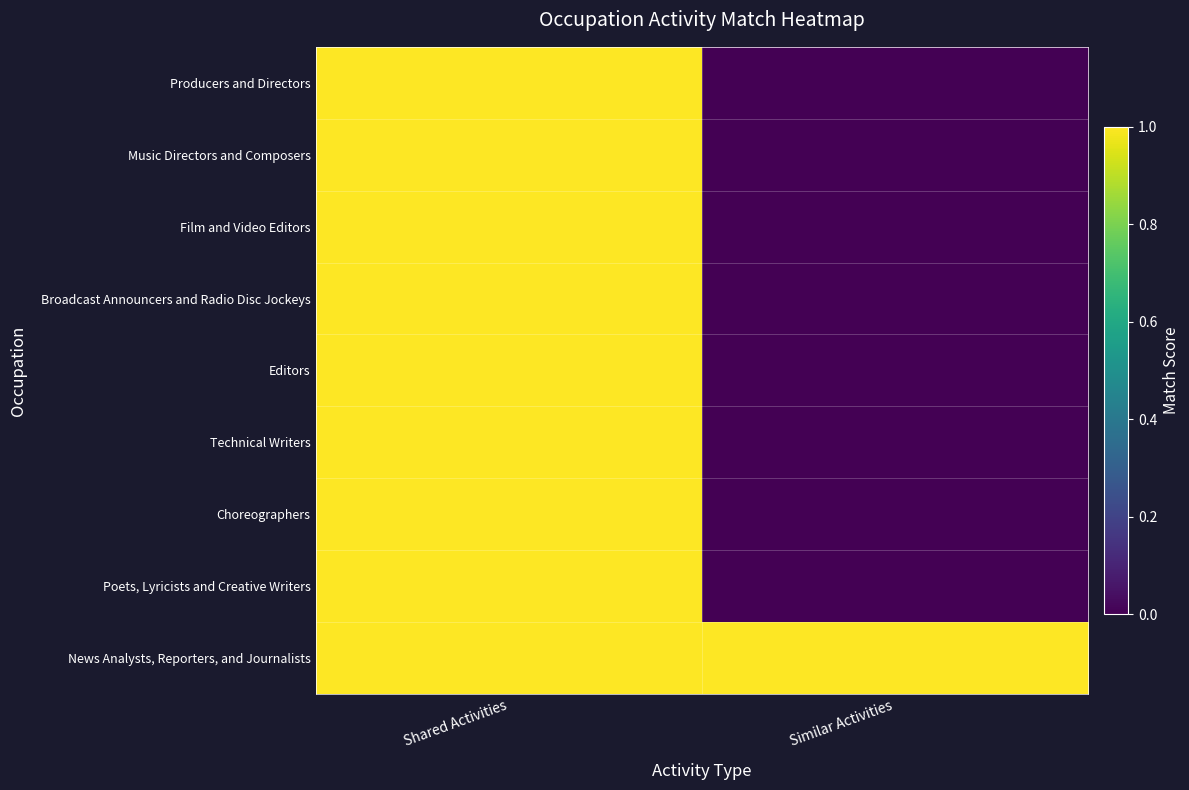

Count the number of categories in the chart.

2